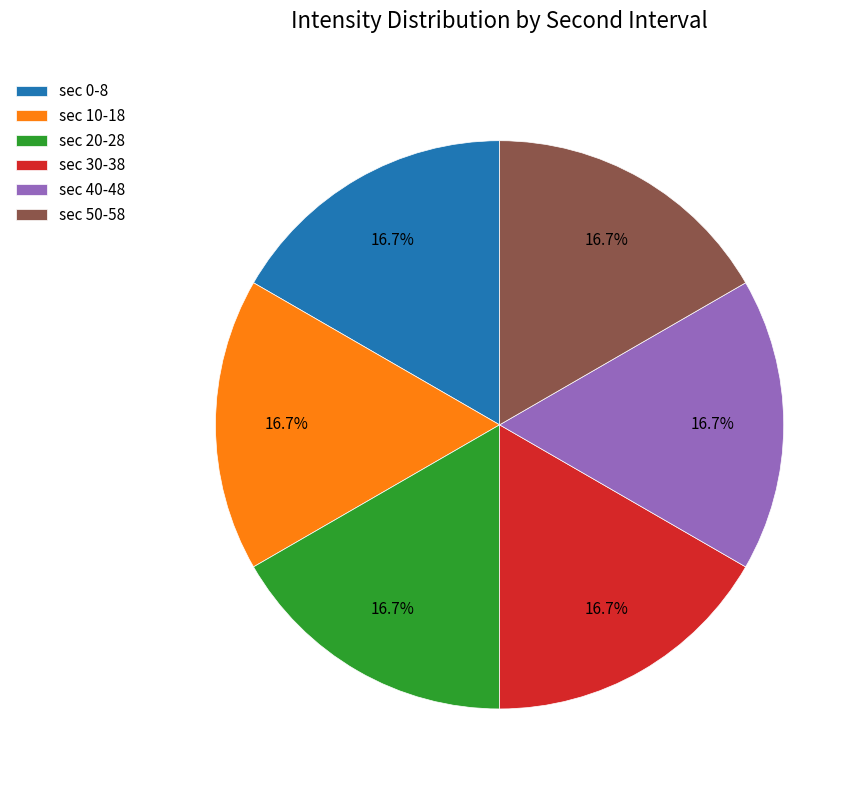

What is the ratio of the value at sec 40-48 to the value at sec 30-38?

1.0